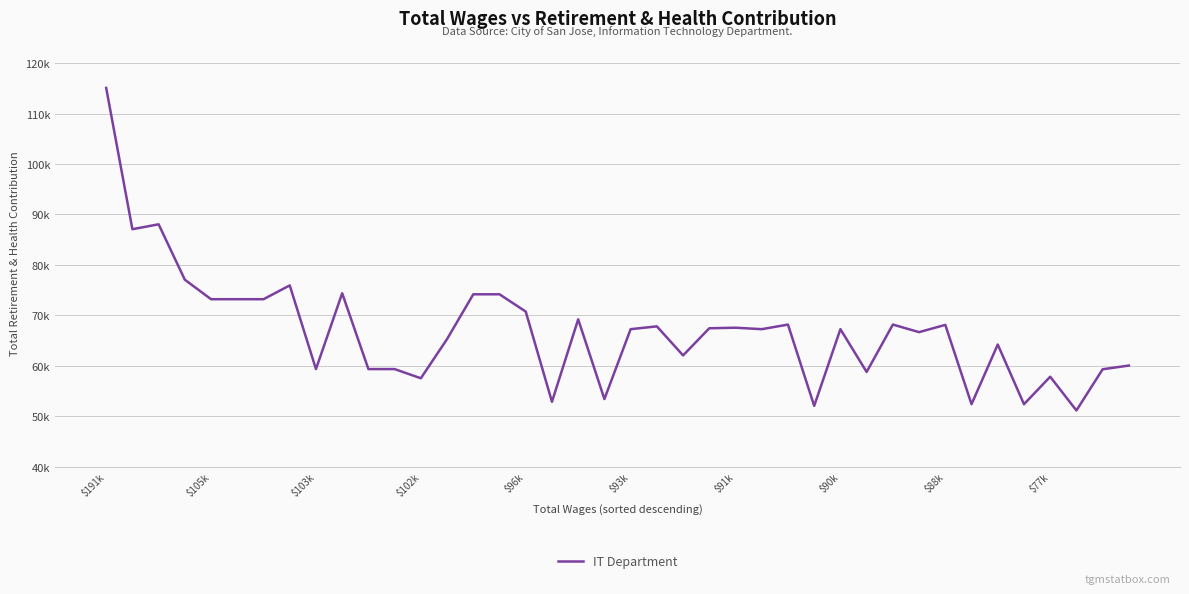

Is this an area chart (filled region under the line)?

No